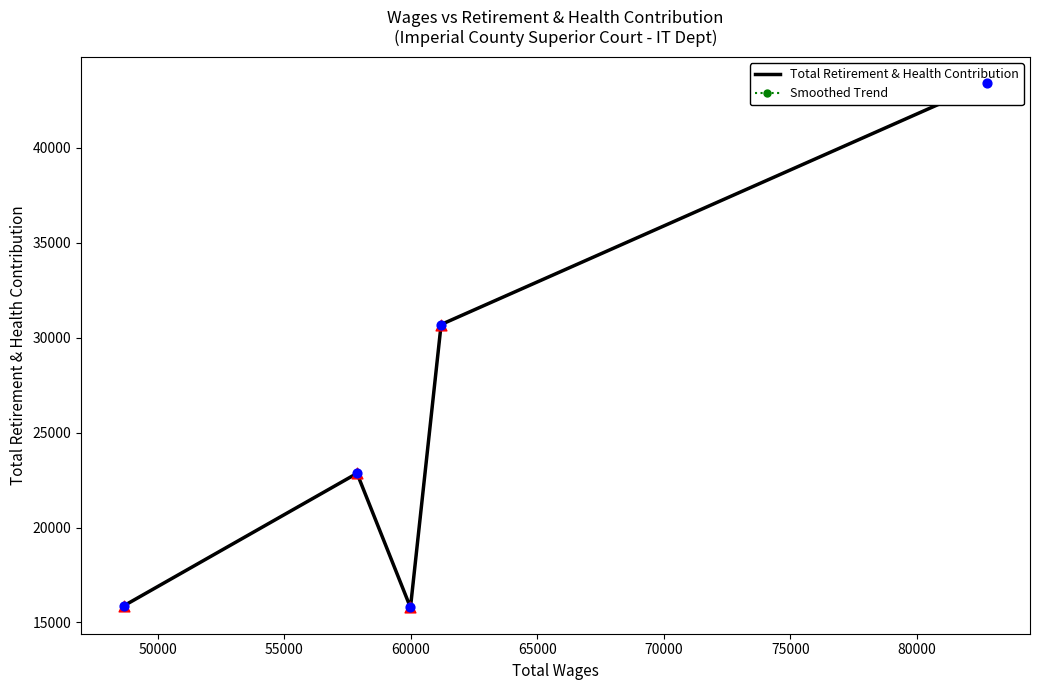

Which series reaches the maximum Y coordinate?

Total Retirement & Health Contribution